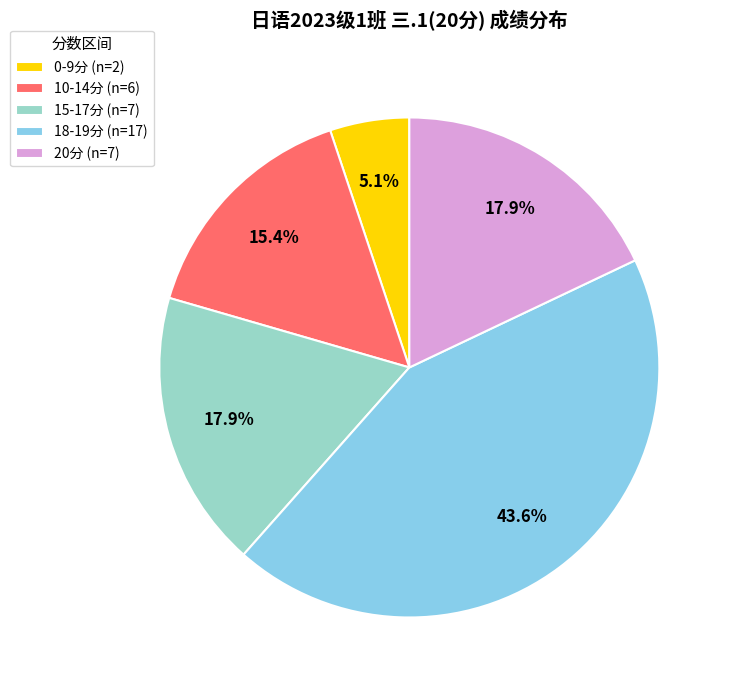

Does any single category account for the majority?

No